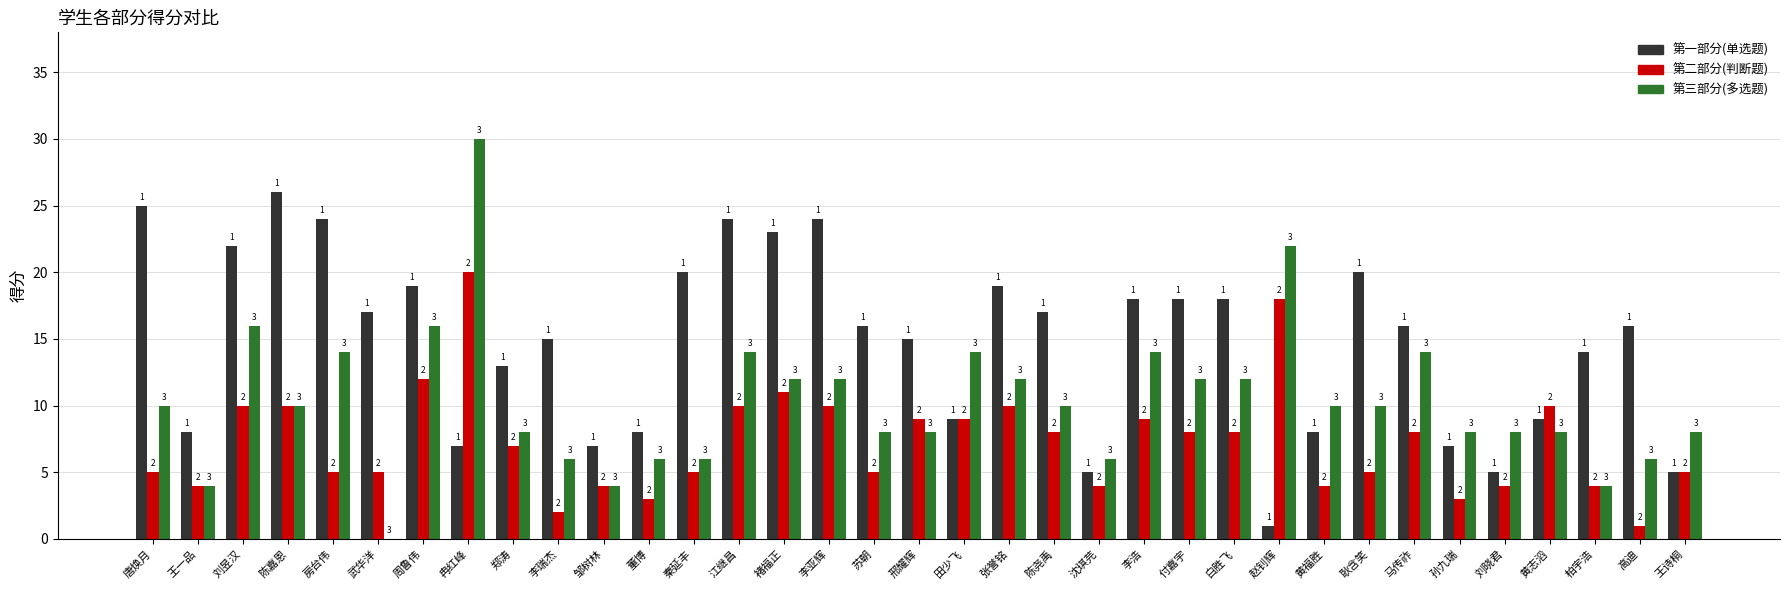

What is the total value across all series at 董博?

17